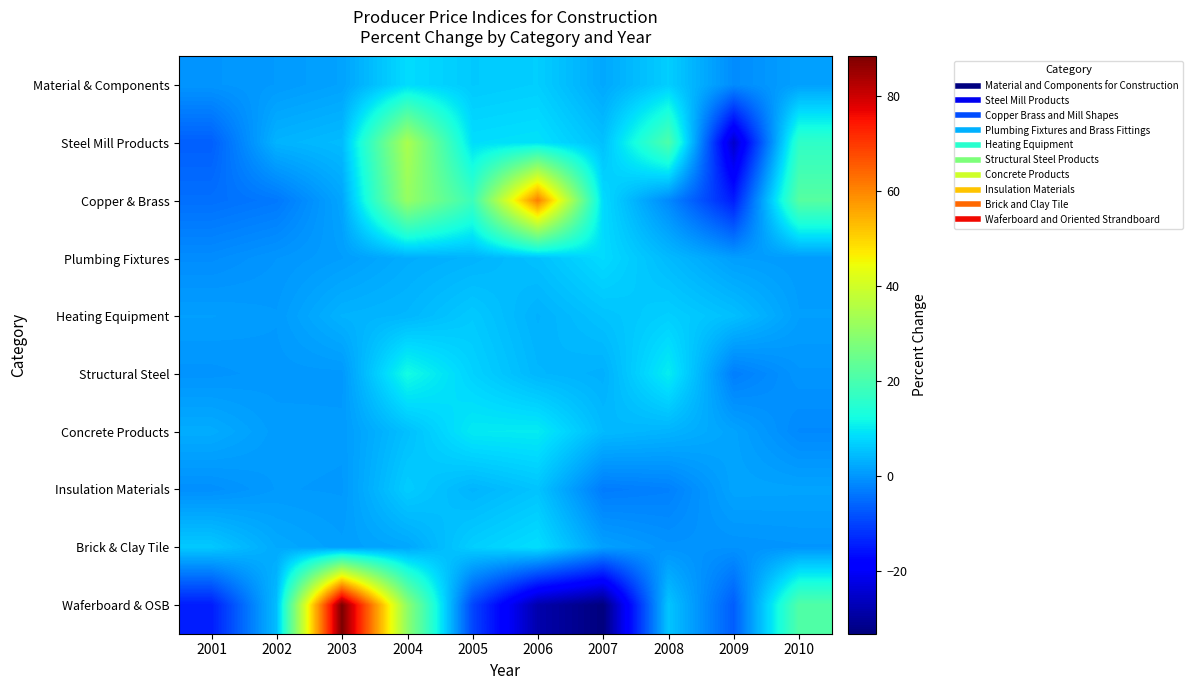

Which has a higher value, 2001 or 2009?

2001